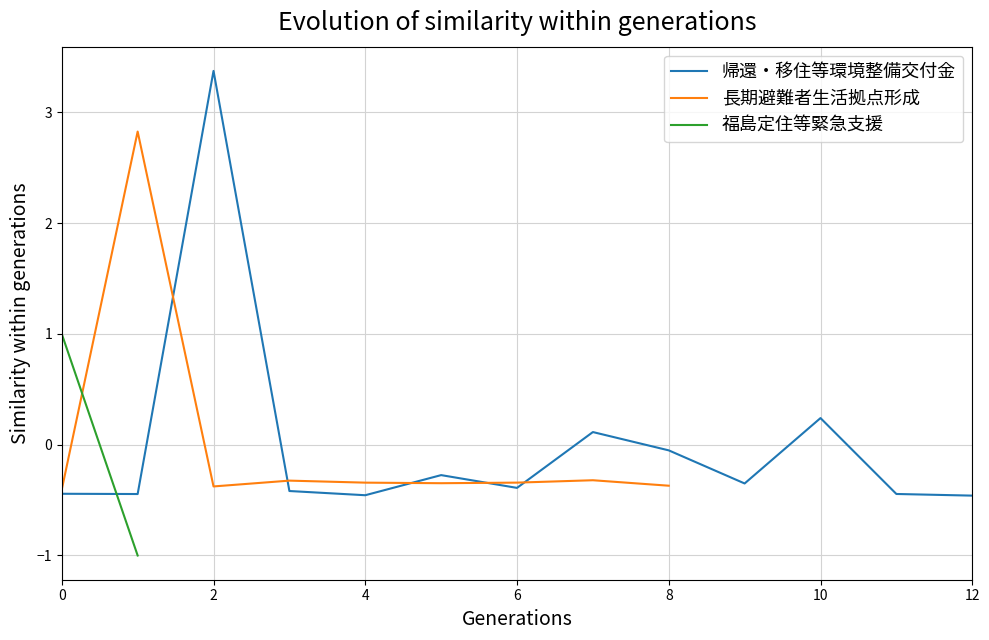

The 帰還・移住等環境整備交付金 series shows -0.6 at 6. True or false?

False